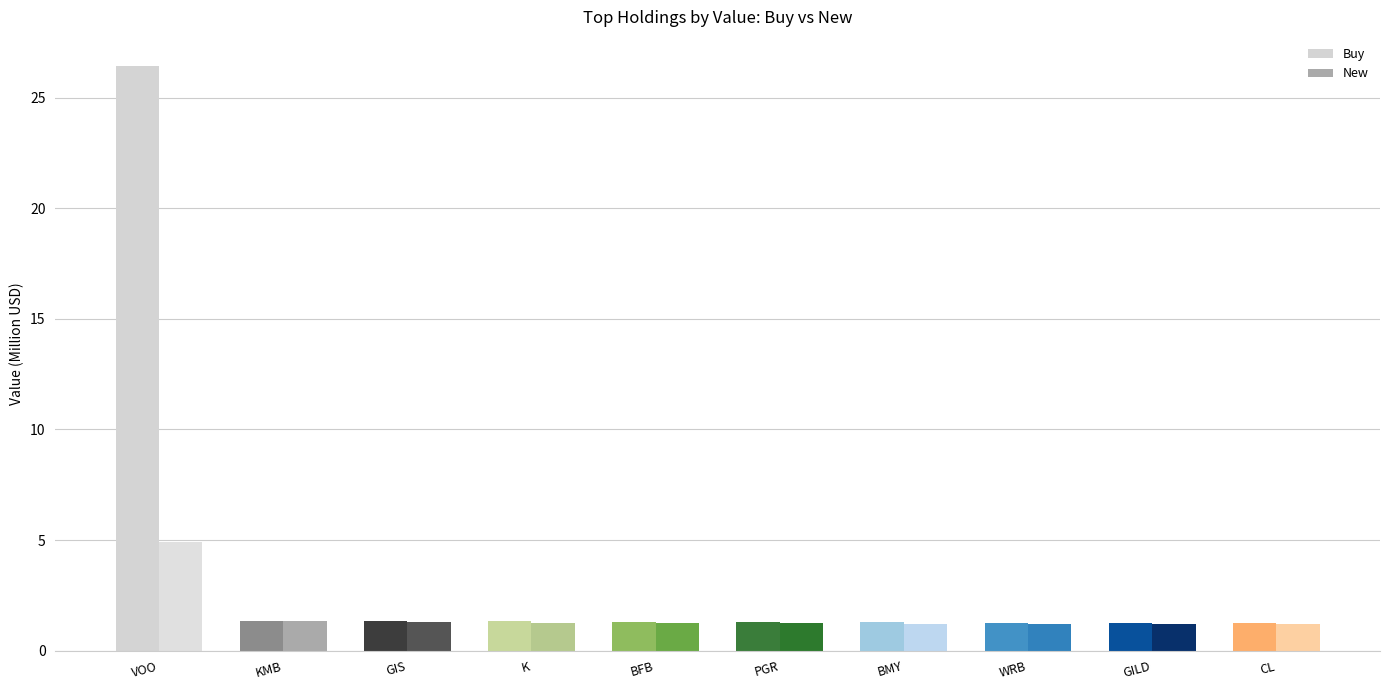

Reading right to left, what are all the values shown in this chart?

Buy: CL=1.2	GILD=1.3	WRB=1.3	BMY=1.3	PGR=1.3	BFB=1.3	K=1.3	GIS=1.4	KMB=1.4	VOO=26.4
New: CL=1.2	GILD=1.2	WRB=1.2	BMY=1.2	PGR=1.2	BFB=1.2	K=1.2	GIS=1.3	KMB=1.3	VOO=4.9